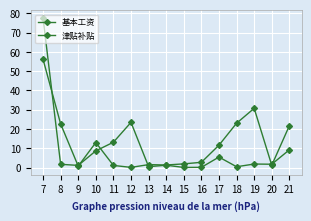

How many lines are shown in the chart?

2